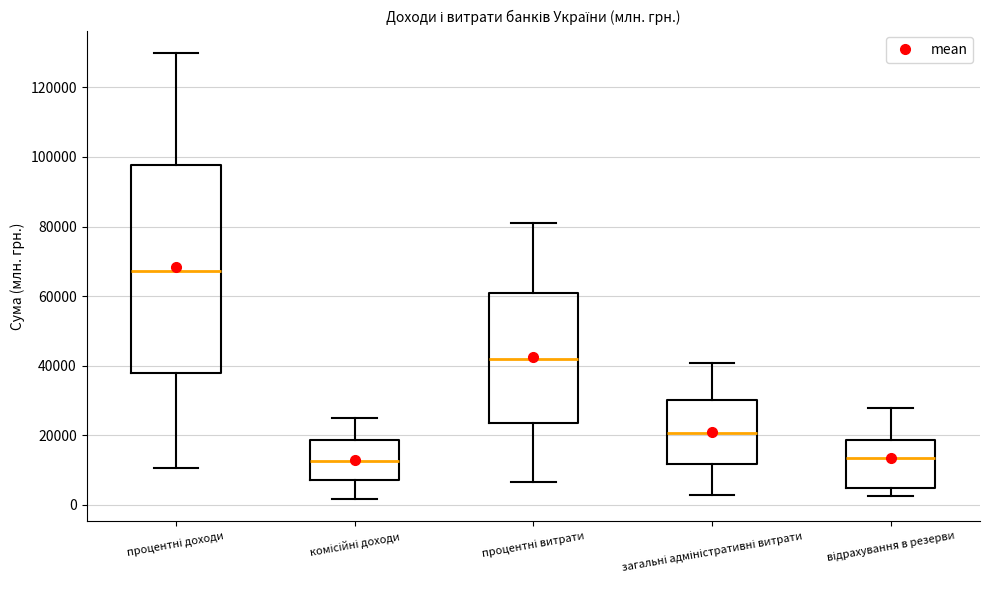

Where is the upper edge of the box for процентні витрати on the y-axis? The values are not printed on the chart, so give them approximately, as read against the axis.

60000